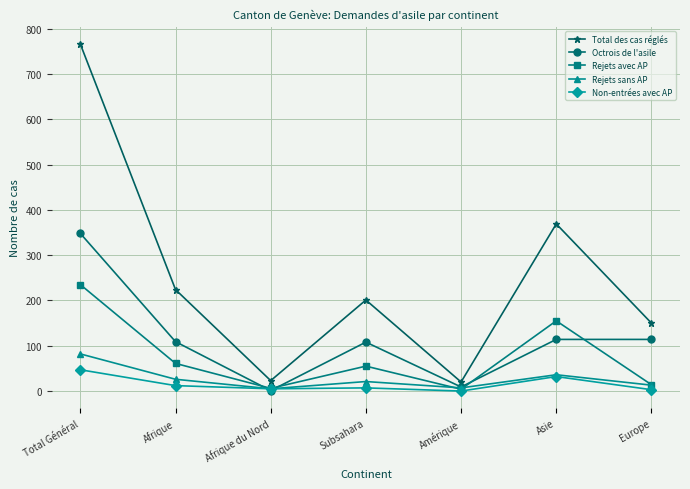

Rank the series by their maximum value, from lowest to highest.

Non-entrées avec AP, Rejets sans AP, Rejets avec AP, Octrois de l'asile, Total des cas réglés